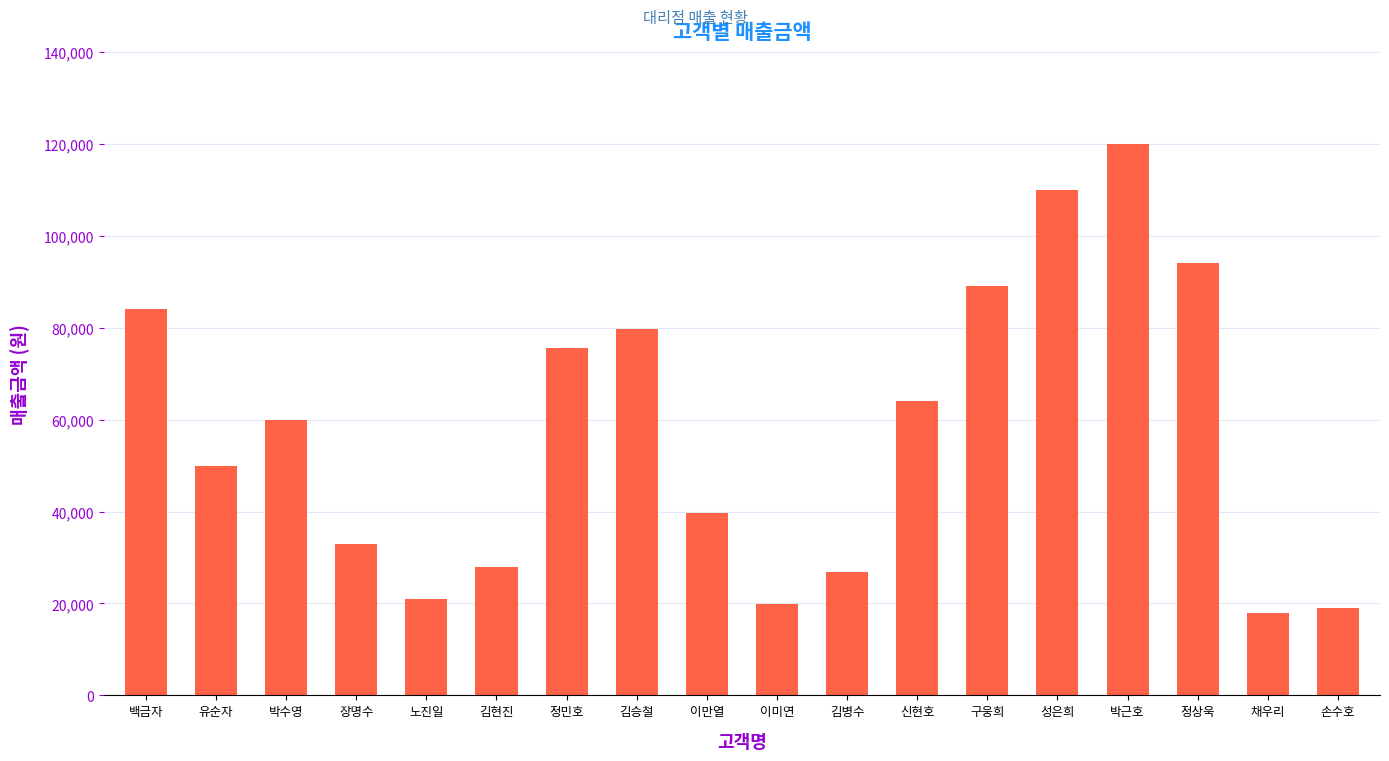

What is the label of the 3rd bar from the left?

박수영